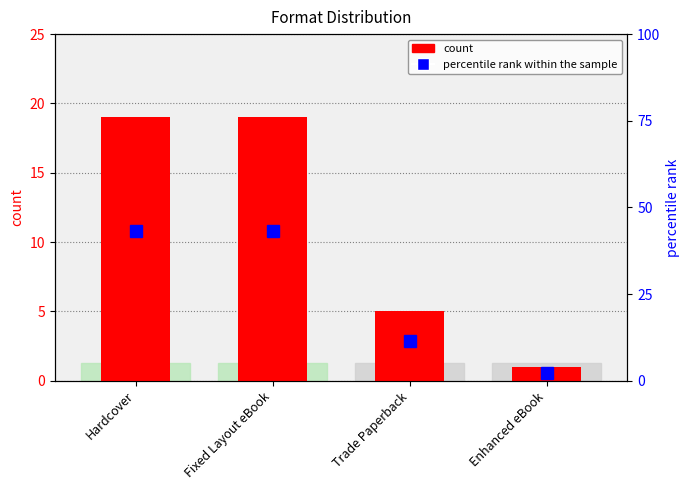

Reading right to left, what are all the values shown in this chart?

count: Enhanced eBook=1.0	Trade Paperback=5.0	Fixed Layout eBook=19.0	Hardcover=19.0
percentile rank within the sample: Enhanced eBook=2.3	Trade Paperback=11.4	Fixed Layout eBook=43.2	Hardcover=43.2